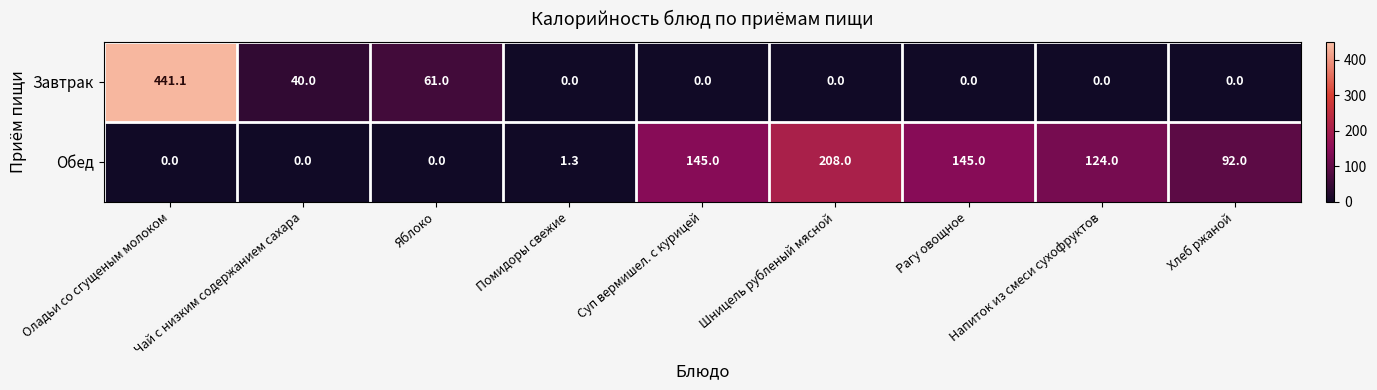

Rank the series at Суп вермишел. с курицей from lowest to highest value.

Завтрак, Обед